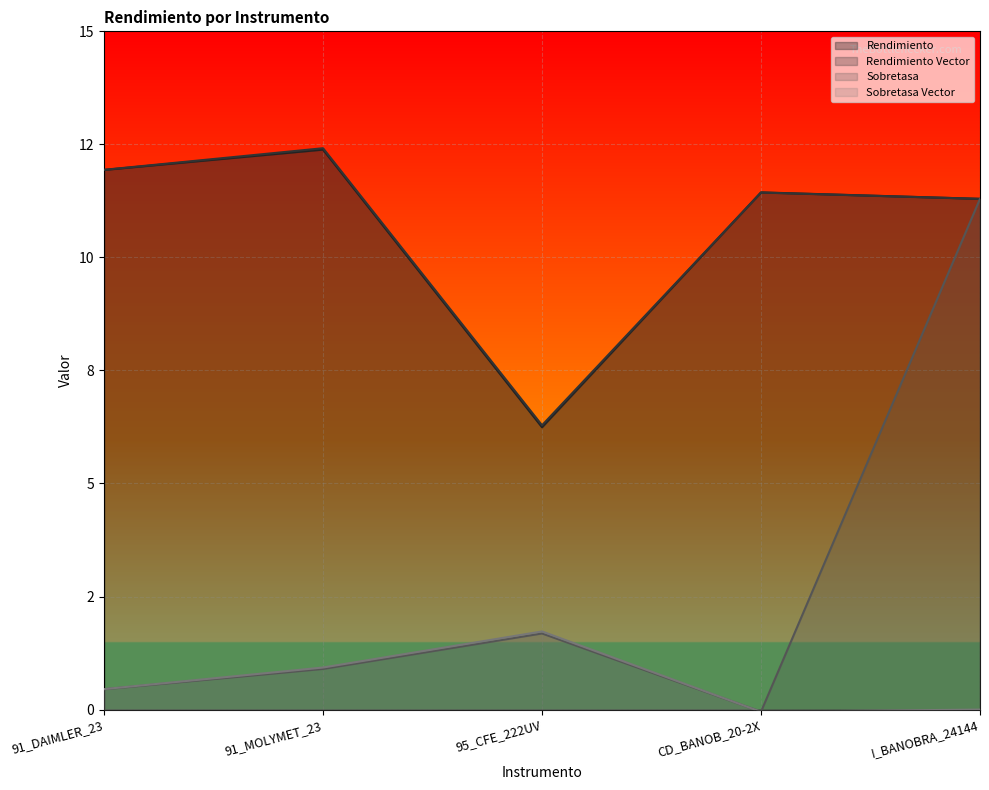

What is the difference between the highest and lowest values at 95_CFE_222UV?

4.6